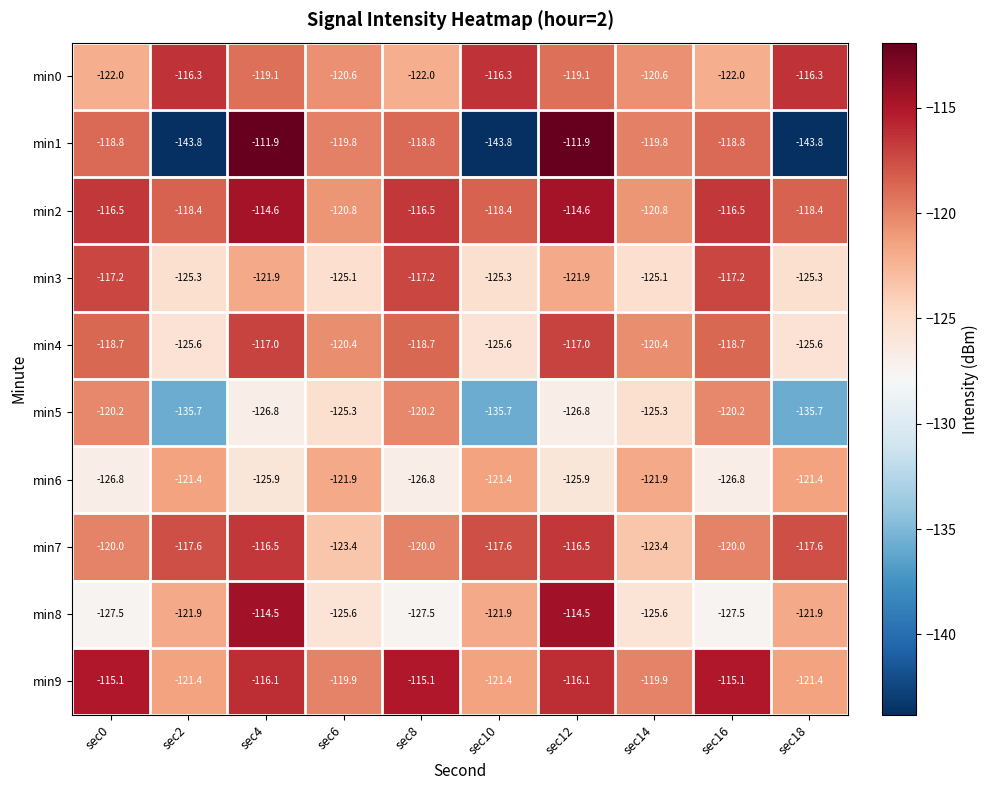

The value of min7 at sec0 is -120.0. True or false?

True